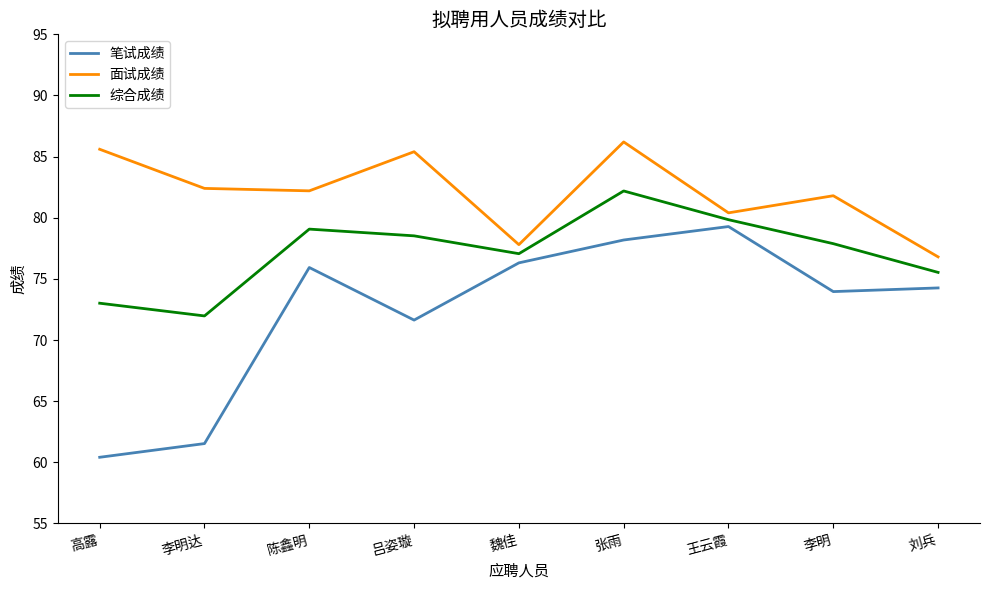

True or false: 笔试成绩 and 综合成绩 intersect in this chart.

False